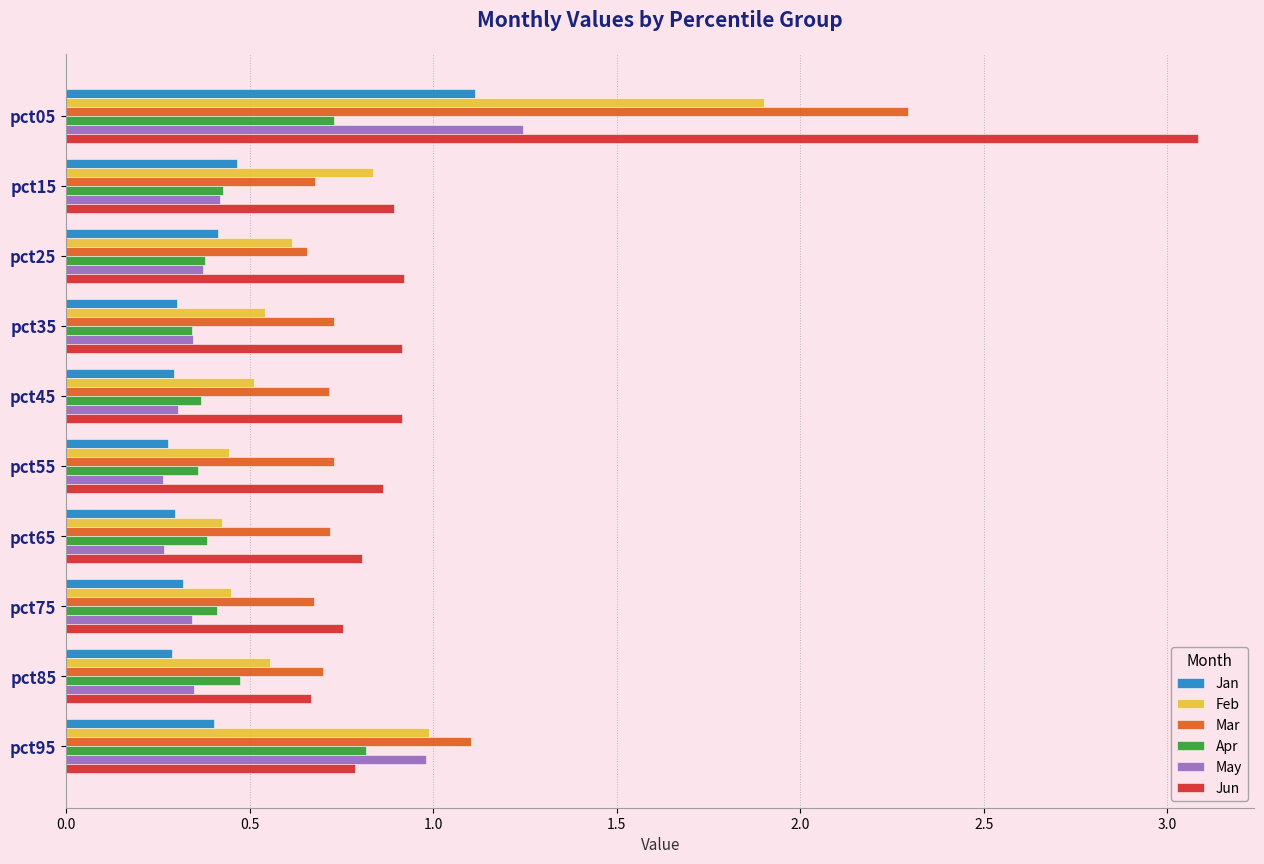

What is the maximum value shown in the chart?

3.1